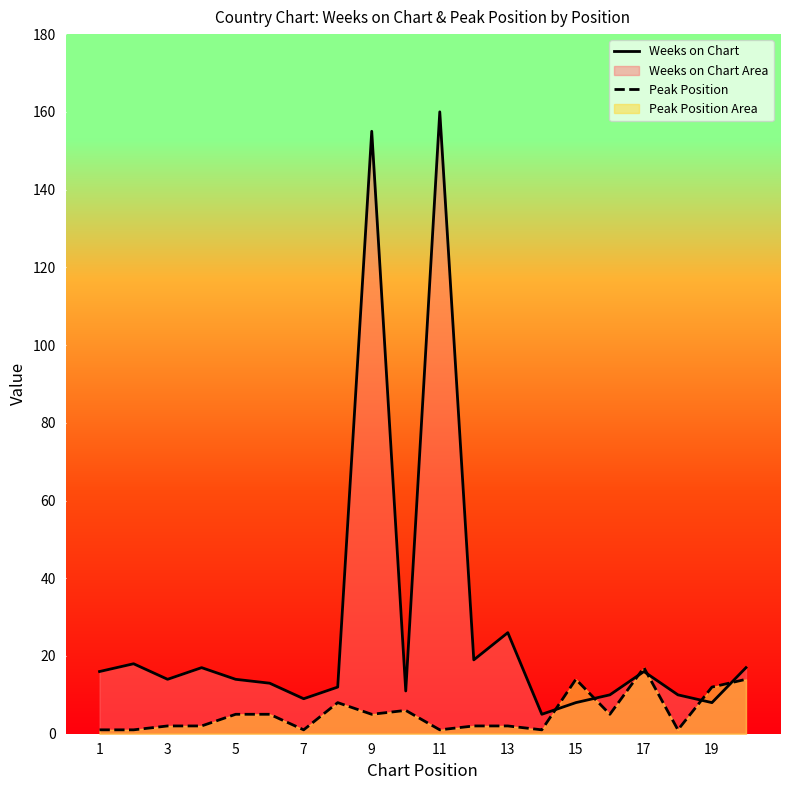

True or false: Peak Position has a value of 1 at 11.

True